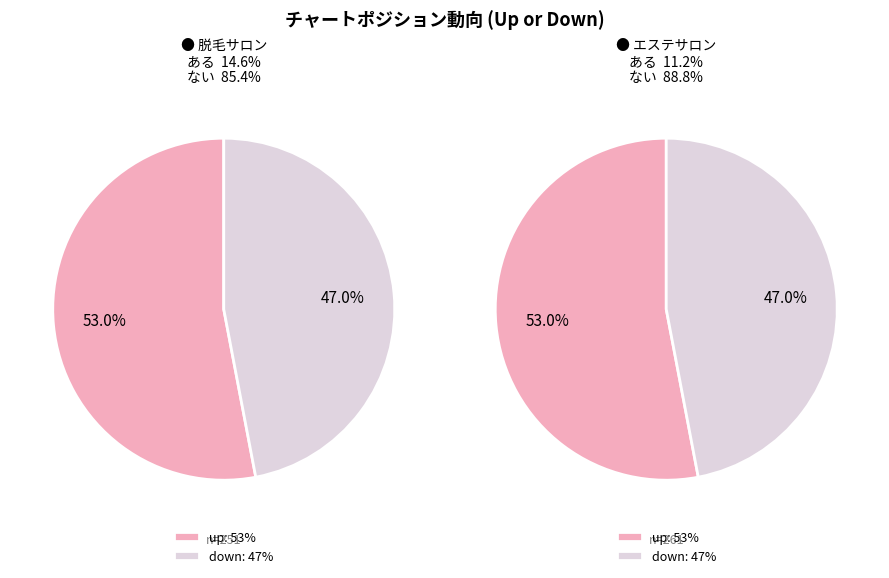

Does down represent more than half of the total?

No